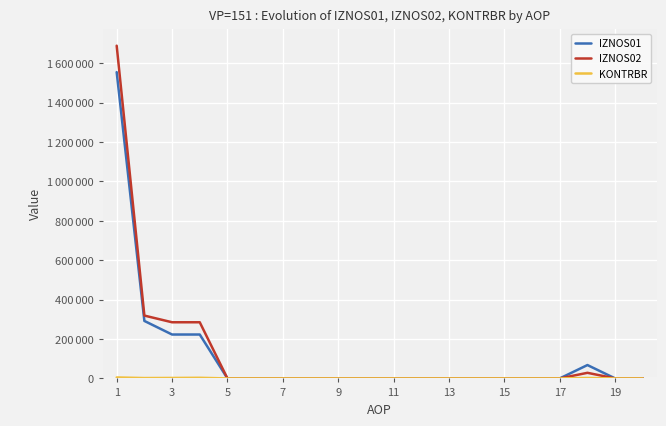

Does the chart display data point markers on the line(s)?

No